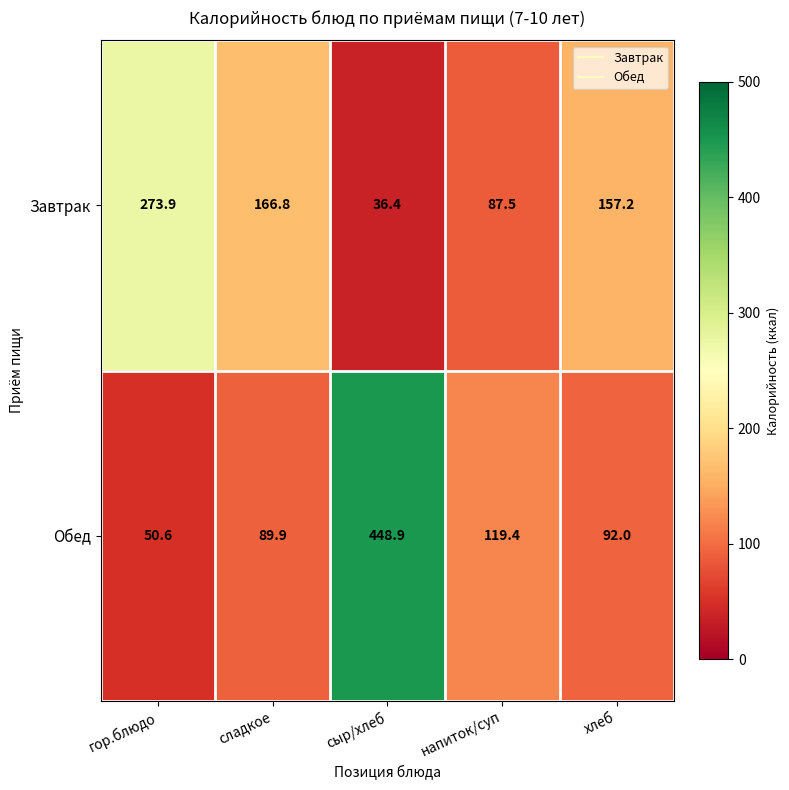

Which series has the largest total across all categories?

Обед